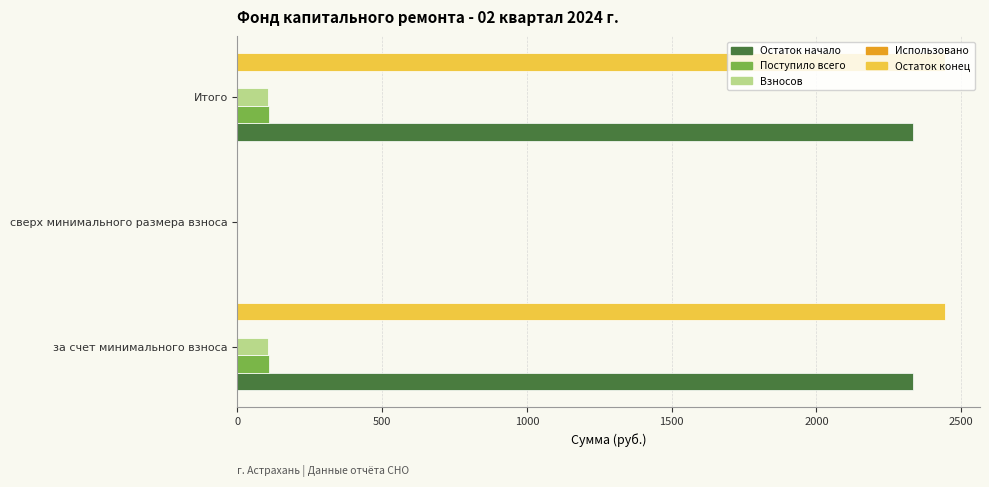

Between сверх минимального размера взноса and Итого, which series saw the biggest shift?

Остаток конец